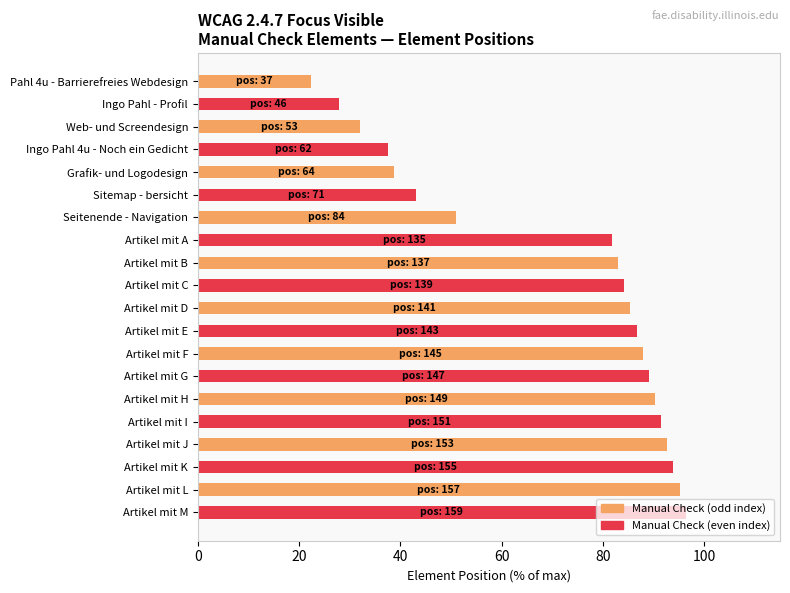

Which label corresponds to the smallest value in the chart?

Pahl 4u - Barrierefreies Webdesign